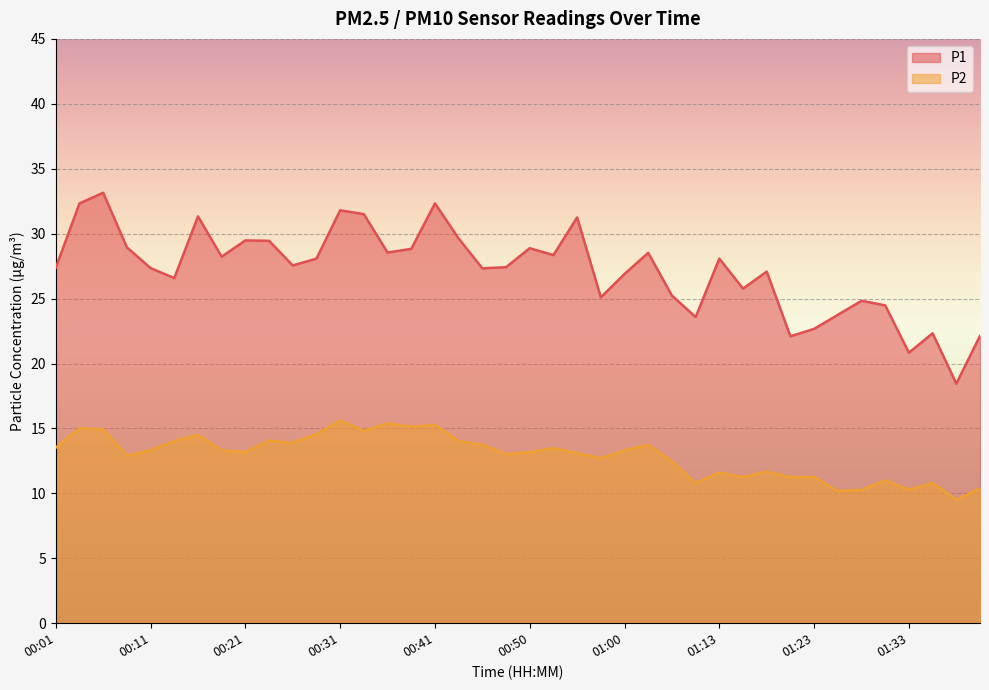

Between 00:04 and 01:03, which series saw the biggest shift?

P1